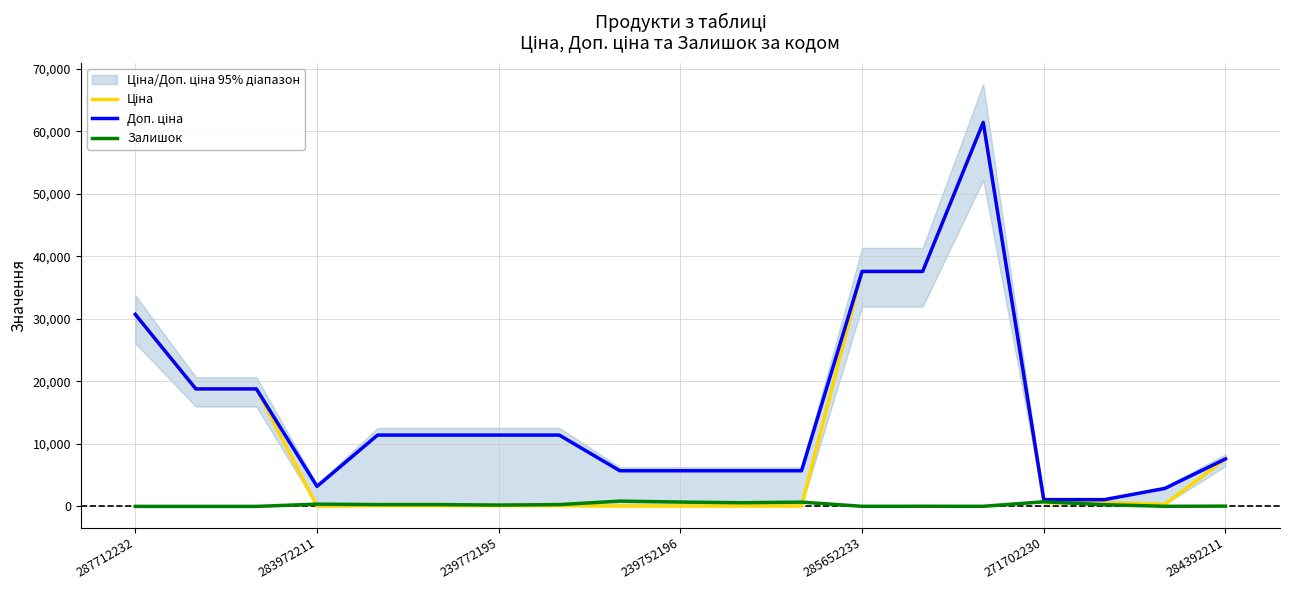

Rank the categories by Доп. ціна value from highest to lowest.

14, 12, 13, 287712232, 283972211, 239772195, 285652233, 271702230, 284392211, 7, 18, 8, 9, 10, 11, 239752196, 17, 15, 16